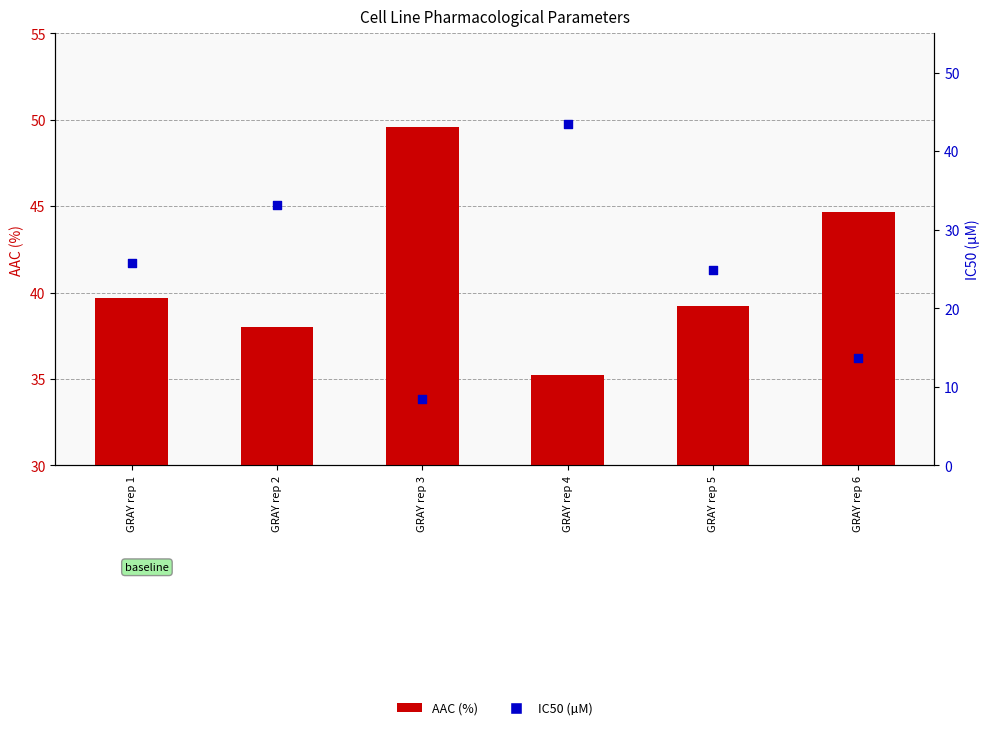

Which series reaches the minimum Y coordinate?

IC50 (µM)